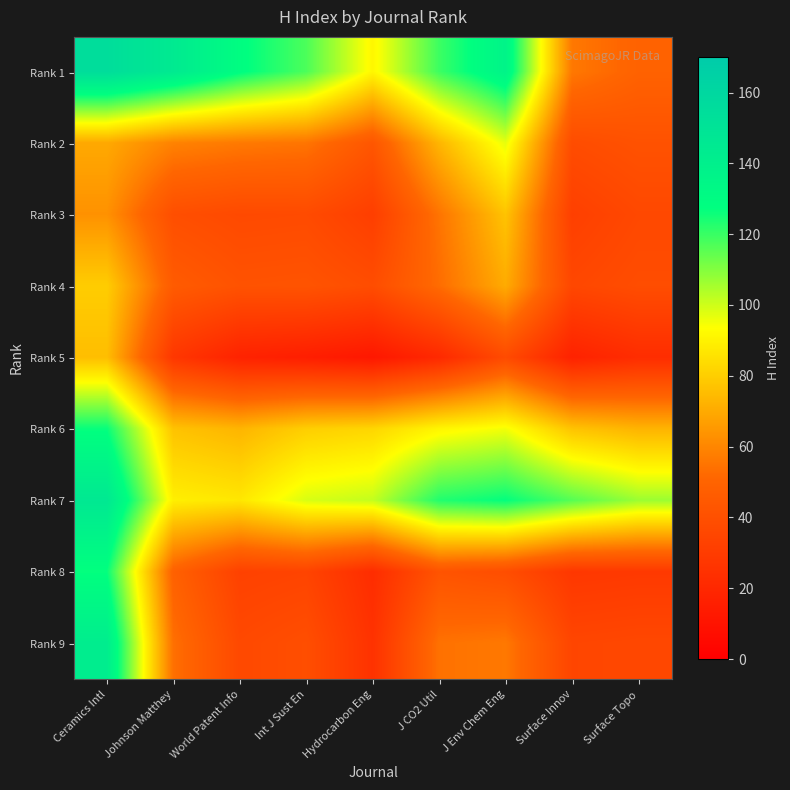

At World Patent Info, list the series in order from smallest to largest.

Rank 5, Rank 8, Rank 9, Rank 3, Rank 4, Rank 2, Rank 6, Rank 7, Rank 1